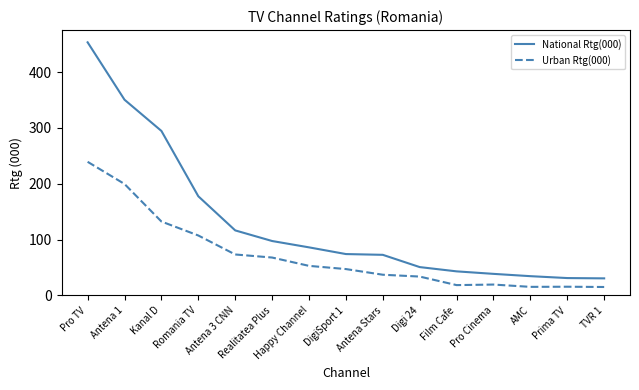

Which series has the largest total across all categories?

National Rtg(000)